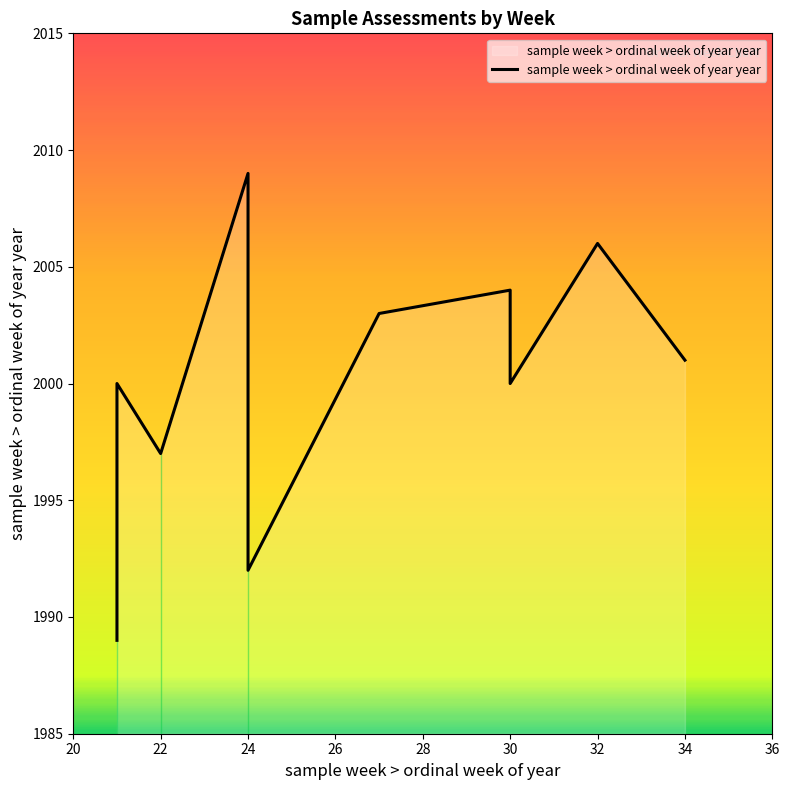

What is the minimum value shown in the chart?

1989